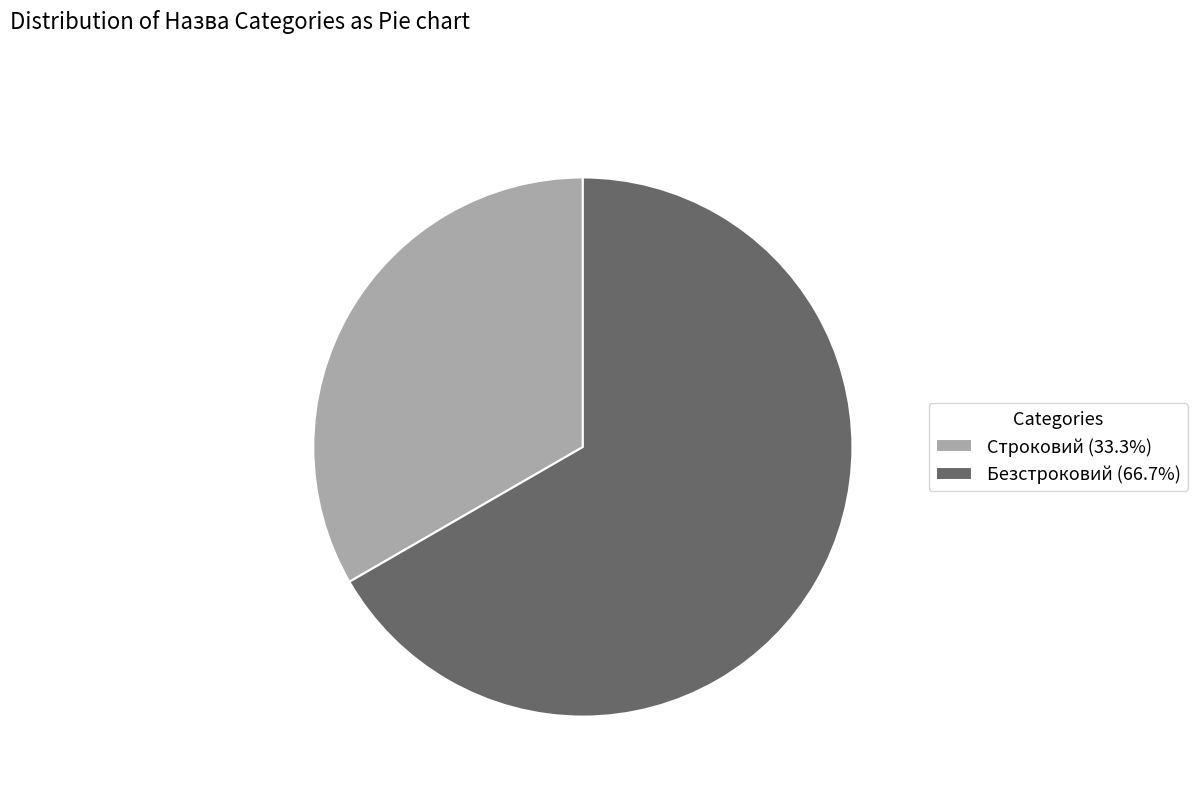

Which category has the smallest portion of the pie?

Строковий